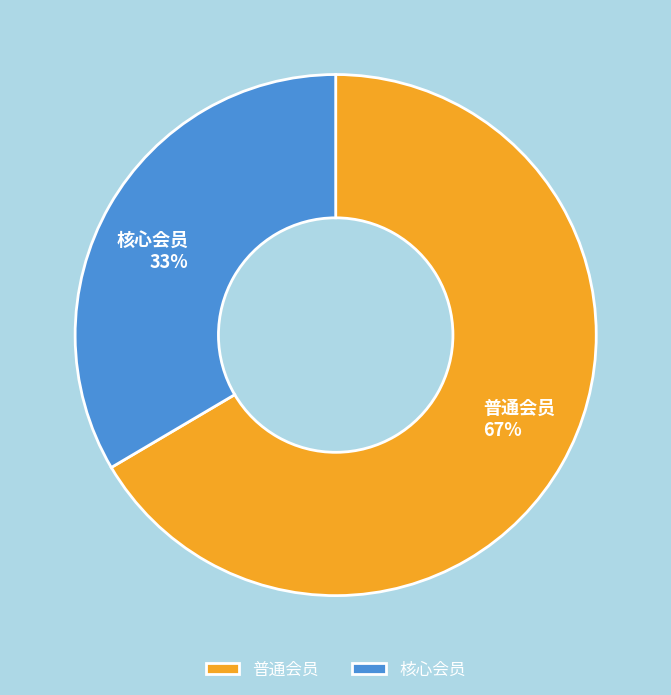

Is the sum of 普通会员 67% and 核心会员 33% greater than half?

Yes